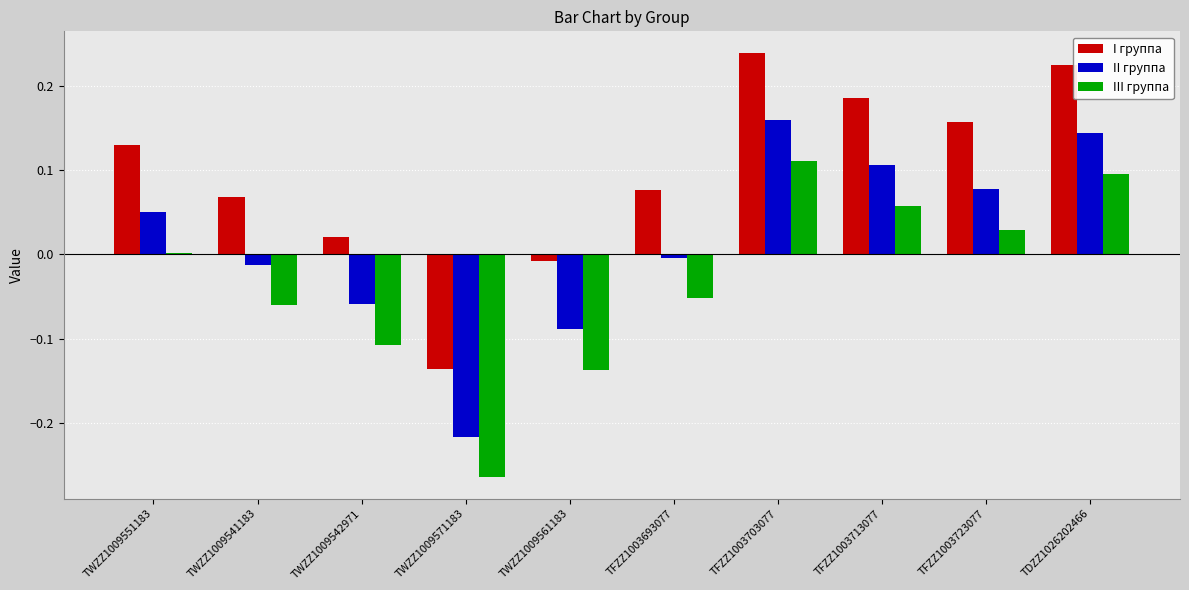

How many values in the I группа series exceed 0?

8